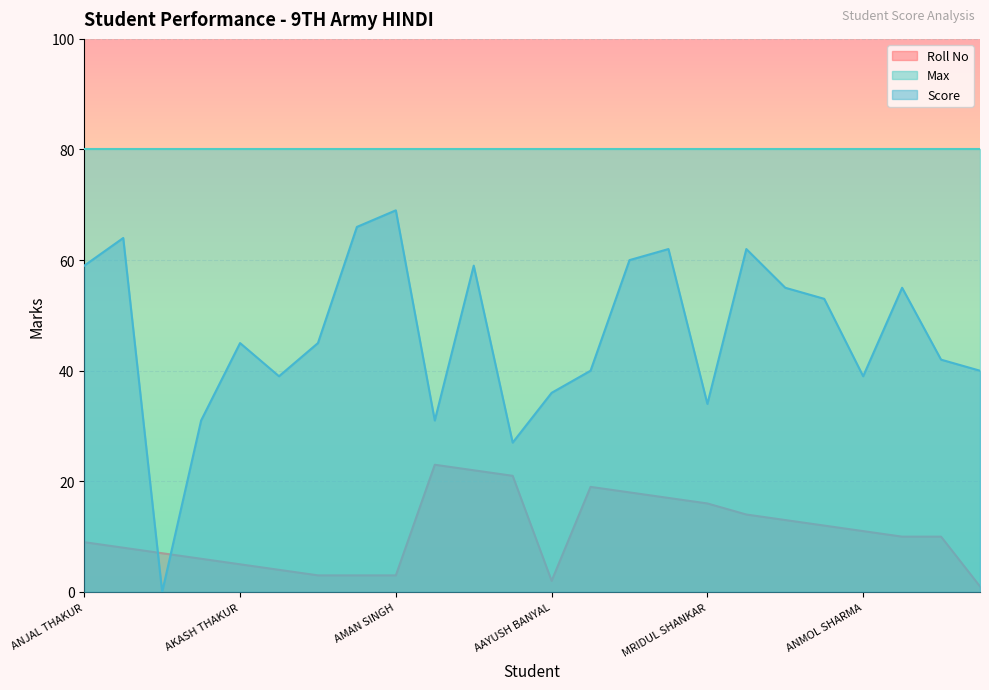

What is the total value across all series at NAMAN JASWAL?

79